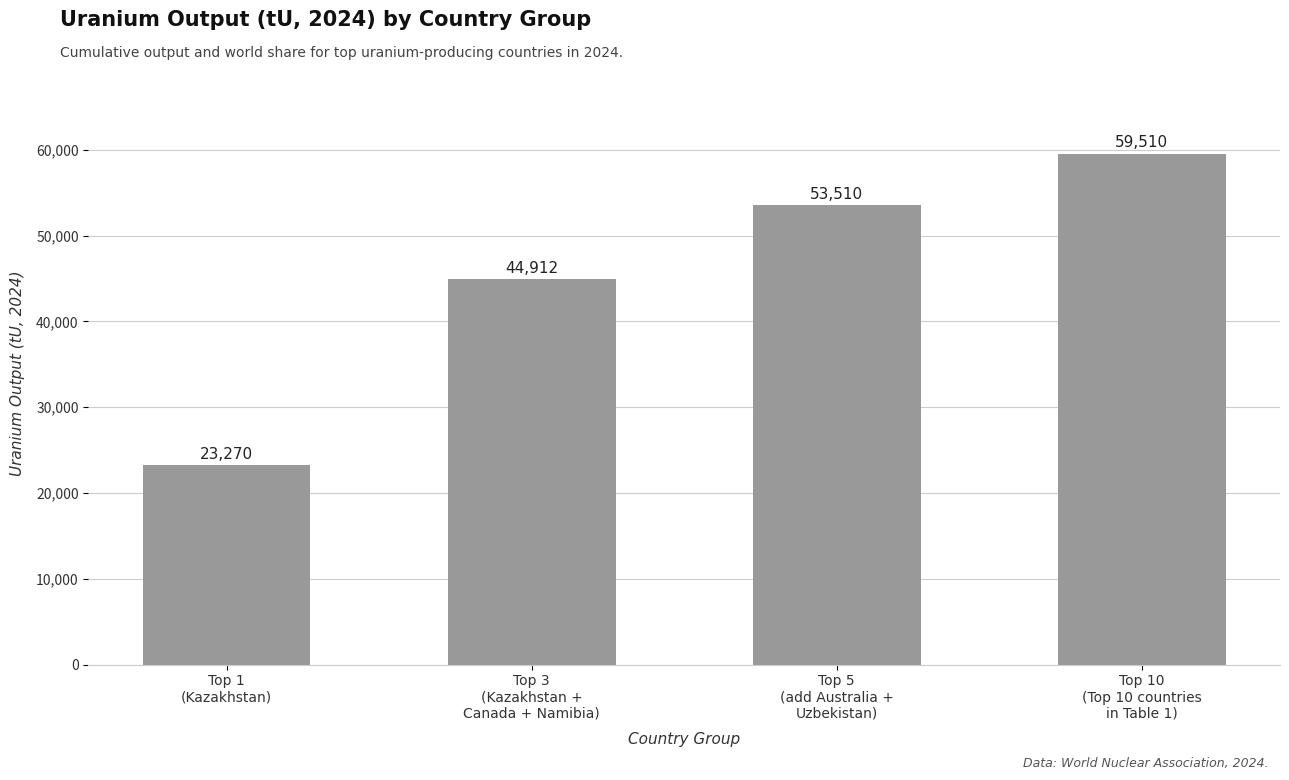

What is the change in value from Top 3
(Kazakhstan +
Canada + Namibia) to Top 5
(add Australia +
Uzbekistan)?

+8598